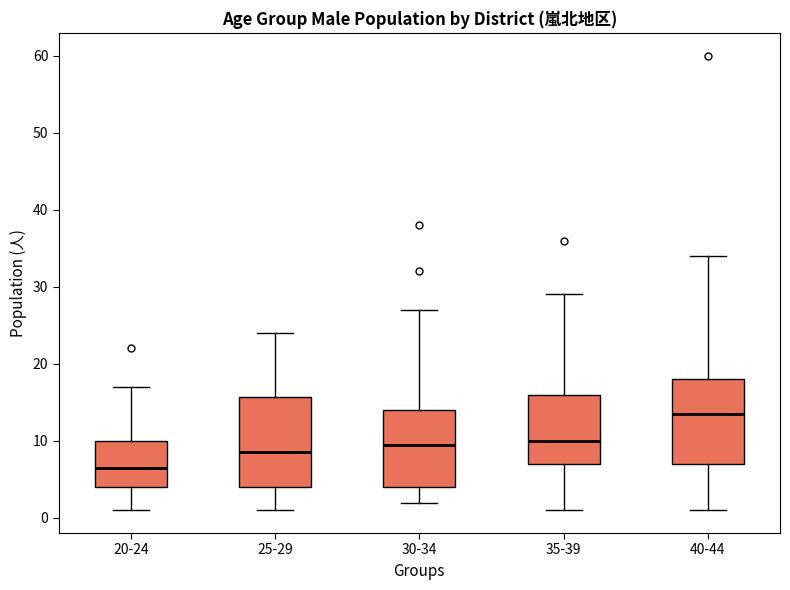

Reading left to right, transcribe this box plot: for each box, give where its median line is, the range the box spans, and where its two whiskers end, as read against the y-axis. The values are not printed on the chart, so give them approximately, as read against the axis.

20-24: median 7, box 4 to 10, whiskers 1 to 17
25-29: median 9, box 4 to 16, whiskers 1 to 24
30-34: median 10, box 4 to 14, whiskers 2 to 27
35-39: median 10, box 7 to 16, whiskers 1 to 29
40-44: median 14, box 7 to 18, whiskers 1 to 34